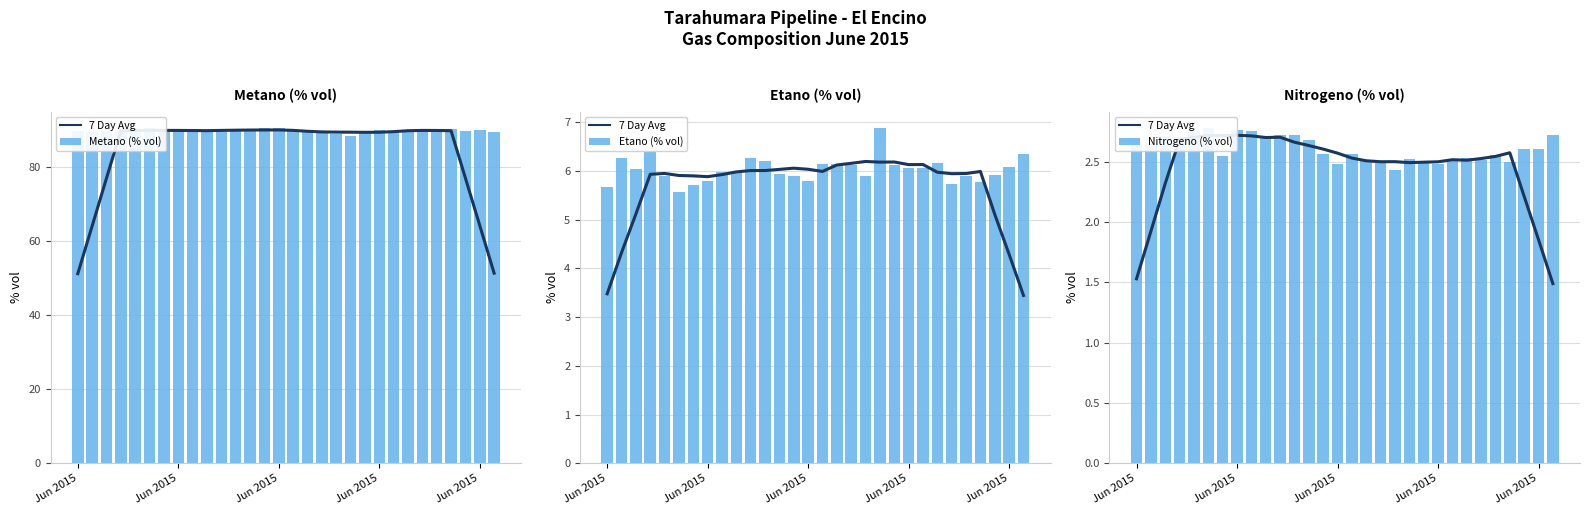

What are all the series names shown in the legend?

7 Day Avg, Metano (% vol), Etano (% vol), Nitrogeno (% vol)